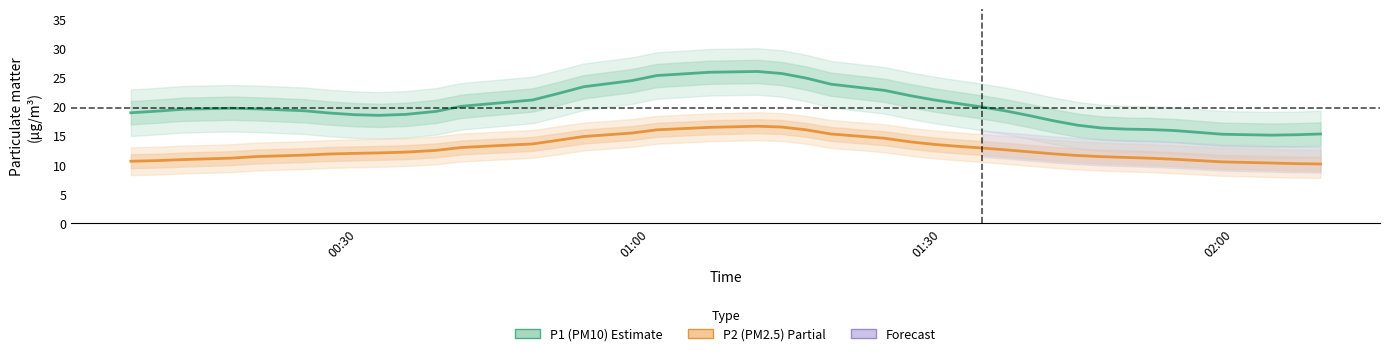

At how many categories does at least one series exceed 19?

23